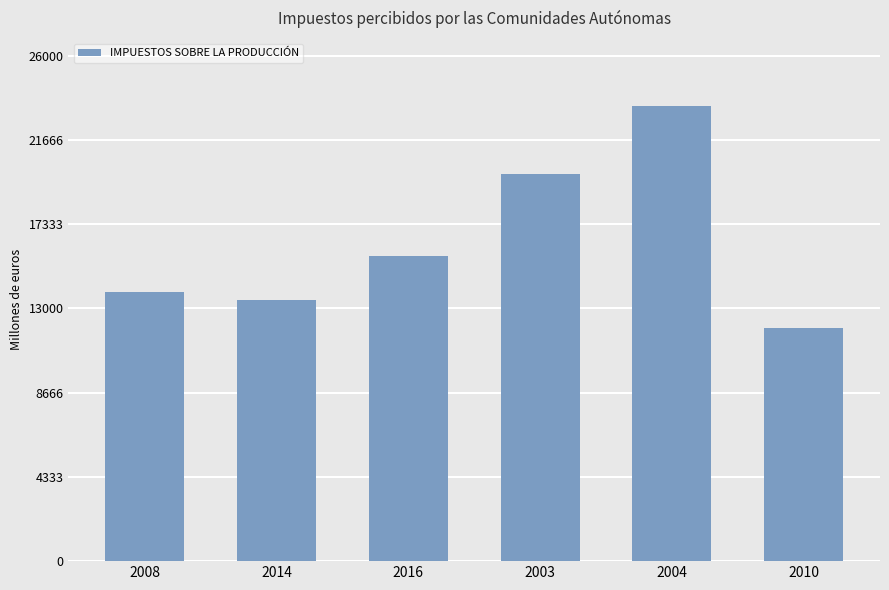

What is the sum of all values?

98304